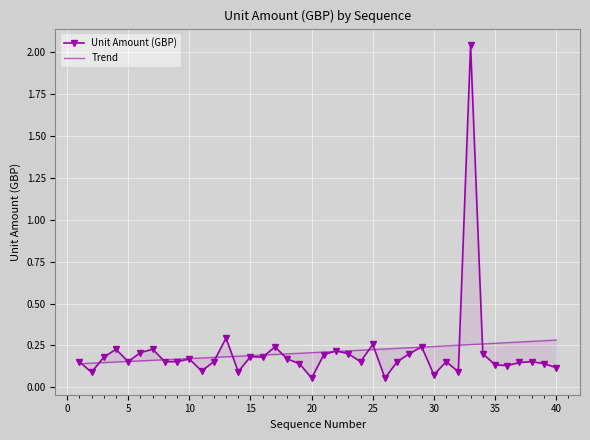

Reading right to left, what are all the values shown in this chart?

40=0.1	39=0.1	38=0.2	37=0.1	36=0.1	35=0.1	34=0.2	33=2.0	32=0.1	31=0.2	30=0.1	29=0.2	28=0.2	27=0.2	26=0.1	25=0.3	24=0.2	23=0.2	22=0.2	21=0.2	20=0.1	19=0.1	18=0.2	17=0.2	16=0.2	15=0.2	14=0.1	13=0.3	12=0.2	11=0.1	10=0.2	9=0.2	8=0.2	7=0.2	6=0.2	5=0.2	4=0.2	3=0.2	2=0.1	1=0.2